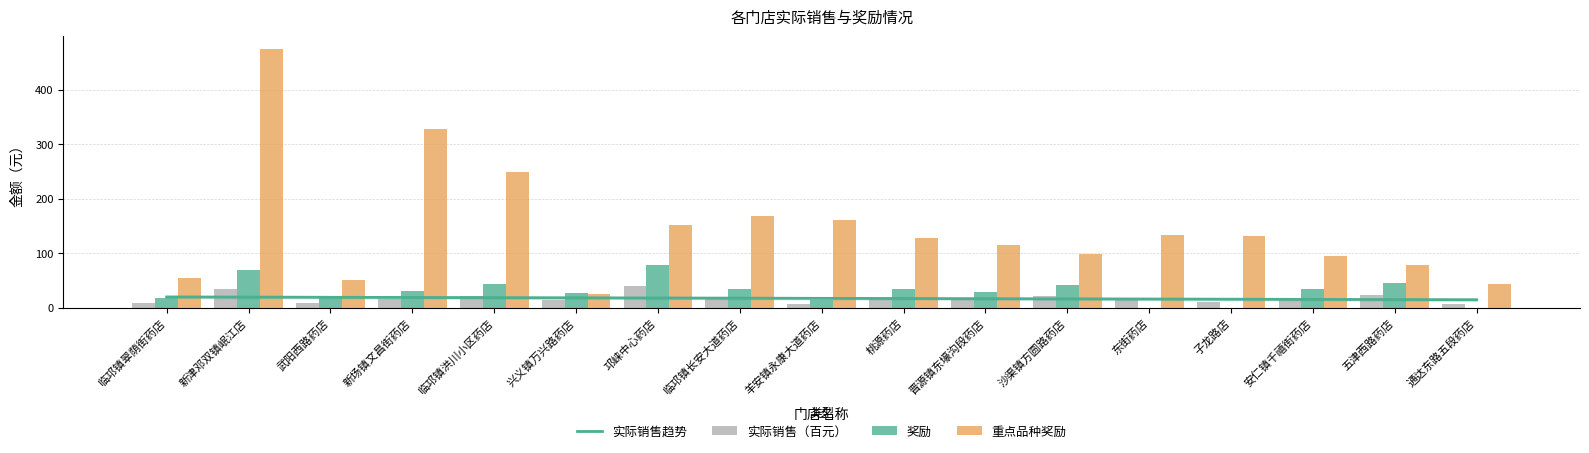

What is the difference between the second highest and minimum values in the 奖励 series?

69.8